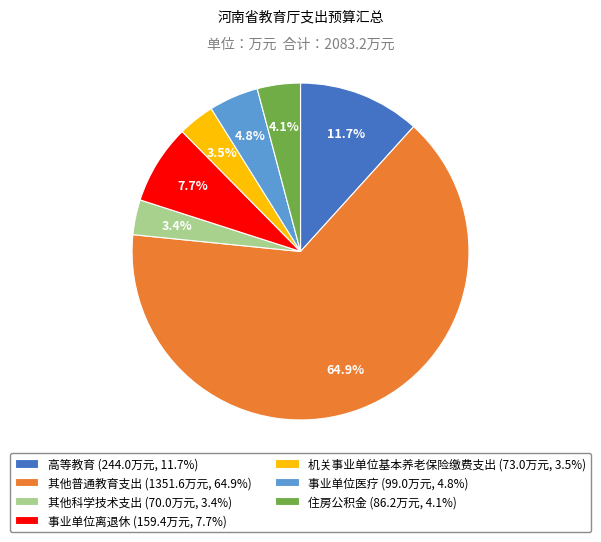

What percentage do 其他普通教育支出 and 其他科学技术支出 together represent?

68.2%